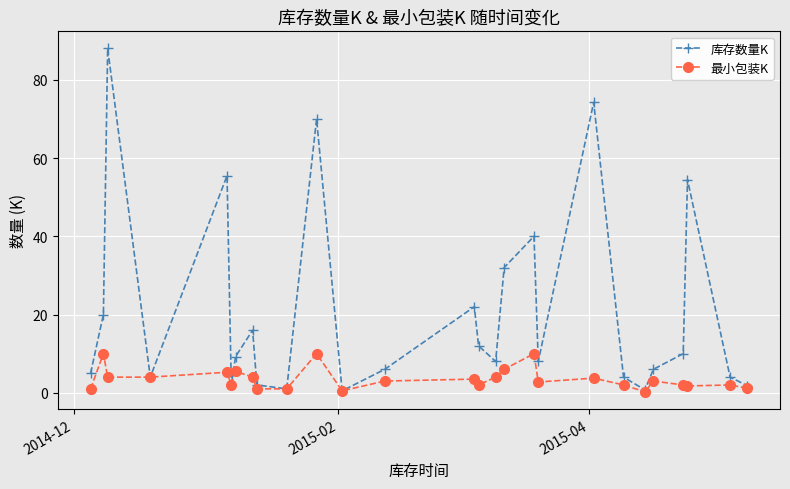

At how many categories does at least one series exceed 35?

6